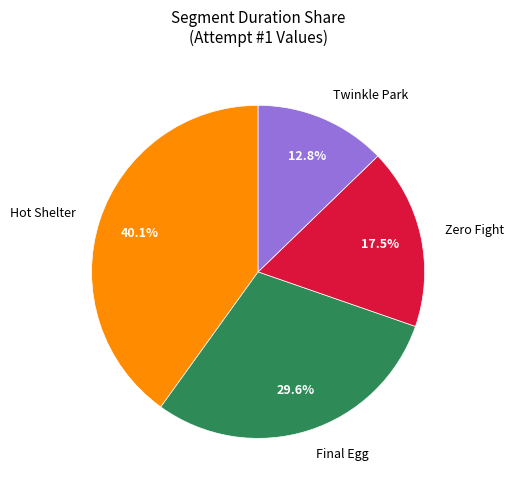

Is there a majority slice in this chart?

No